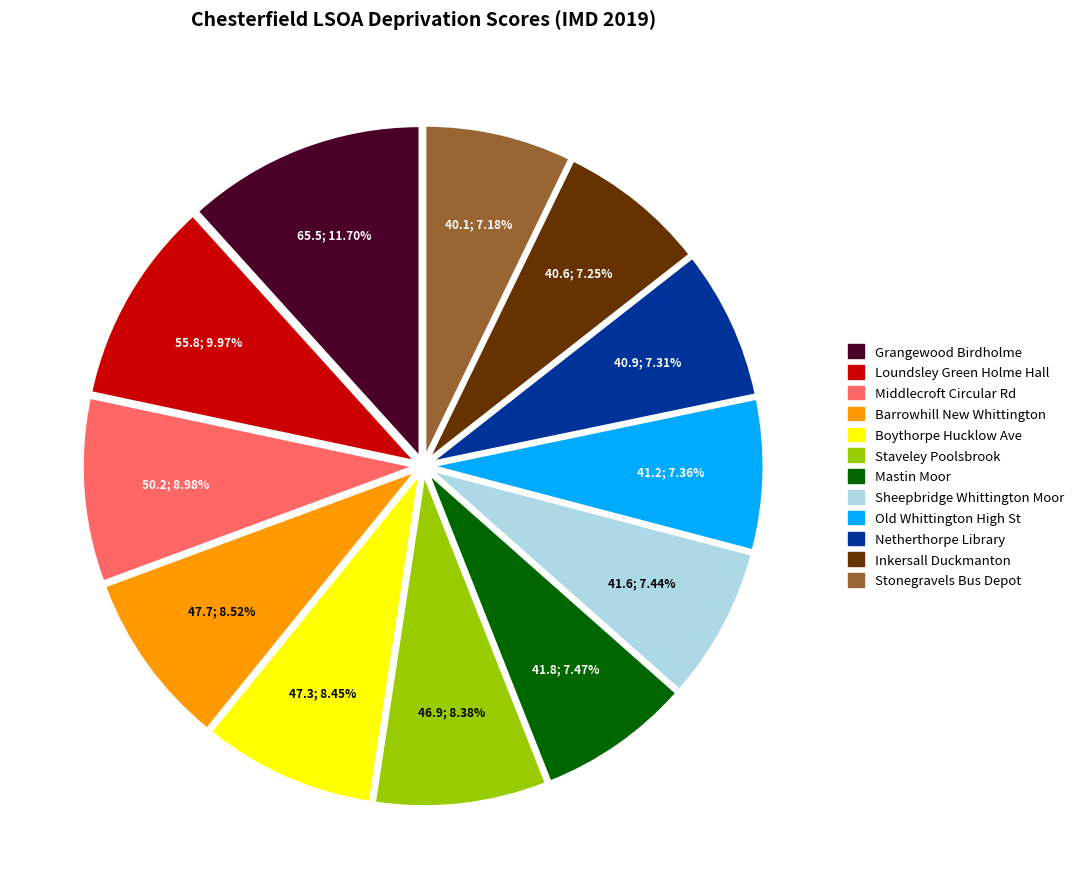

Do Staveley Poolsbrook and Netherthorpe Library together represent more than half of the pie?

No